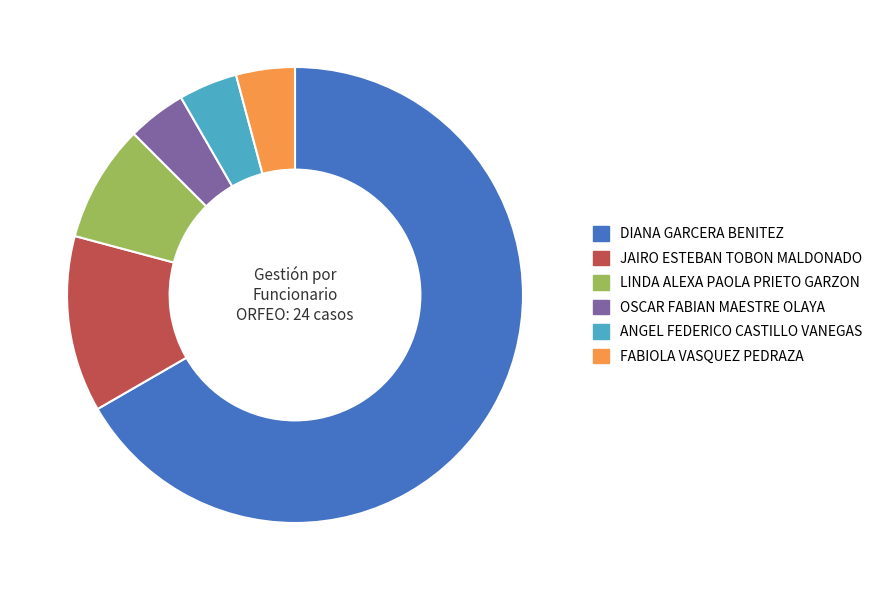

Approximately how many times larger is the value at LINDA ALEXA PAOLA PRIETO GARZON compared to ANGEL FEDERICO CASTILLO VANEGAS?

2.0